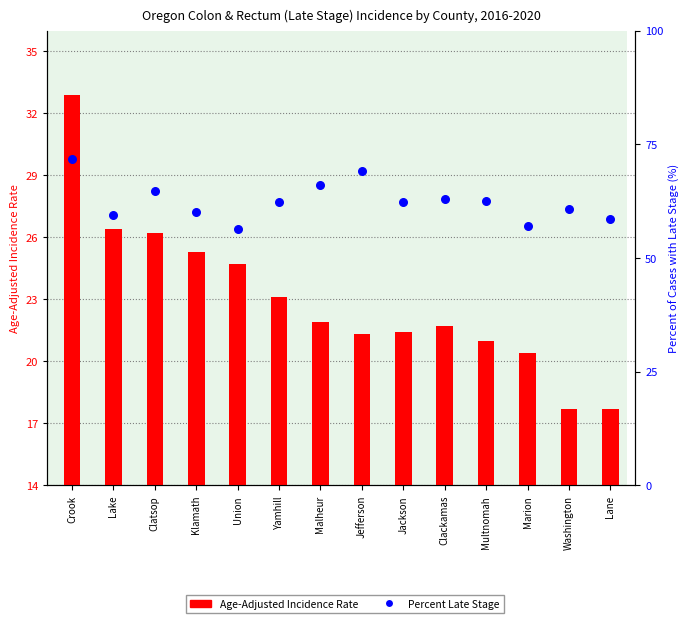

What is the total value across all series at Lane?

76.2